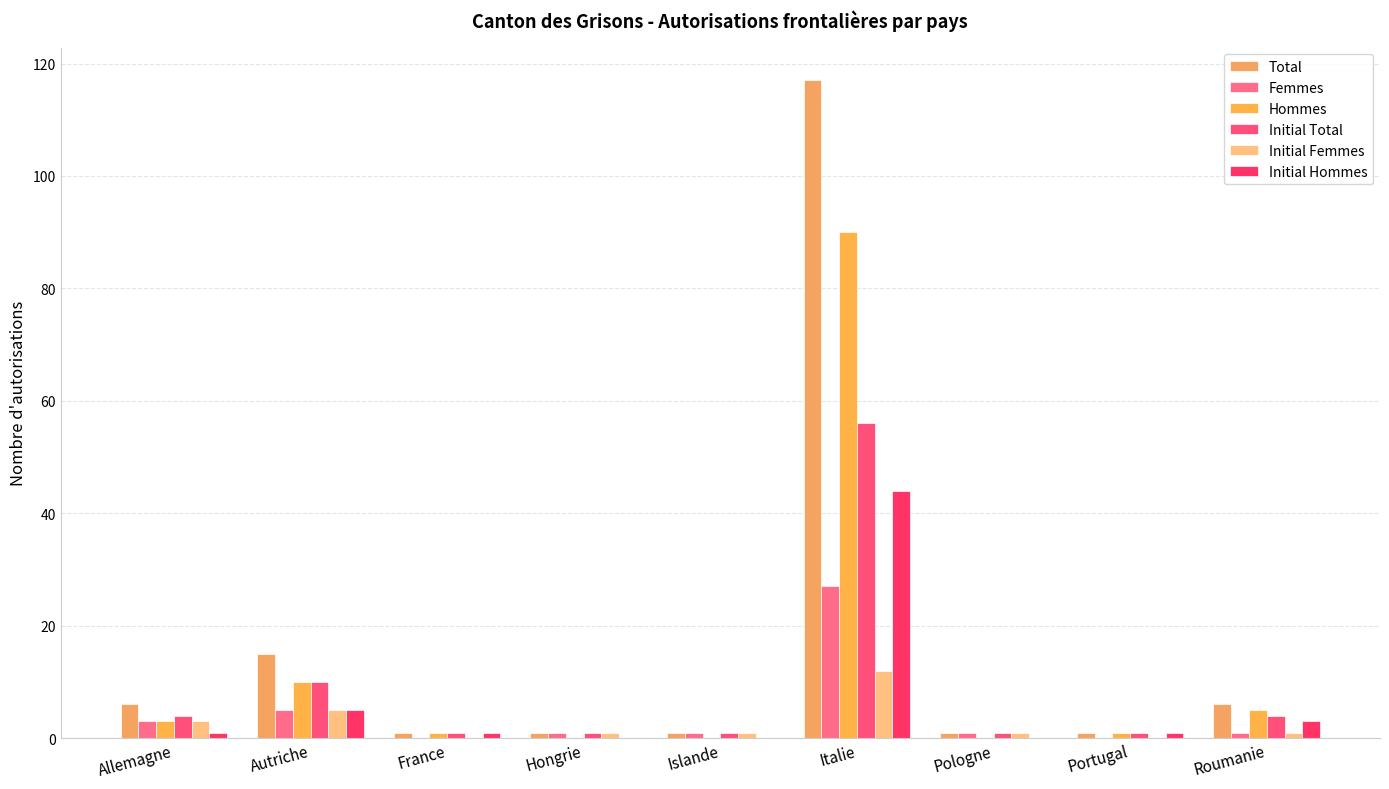

Are the bars horizontal?

No